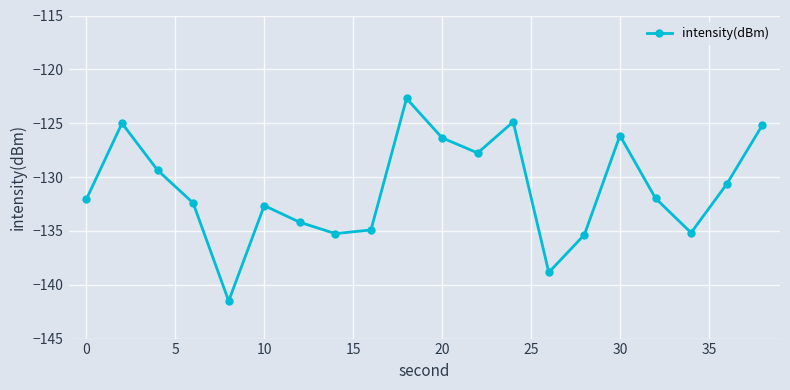

What is the smallest value displayed?

-141.5